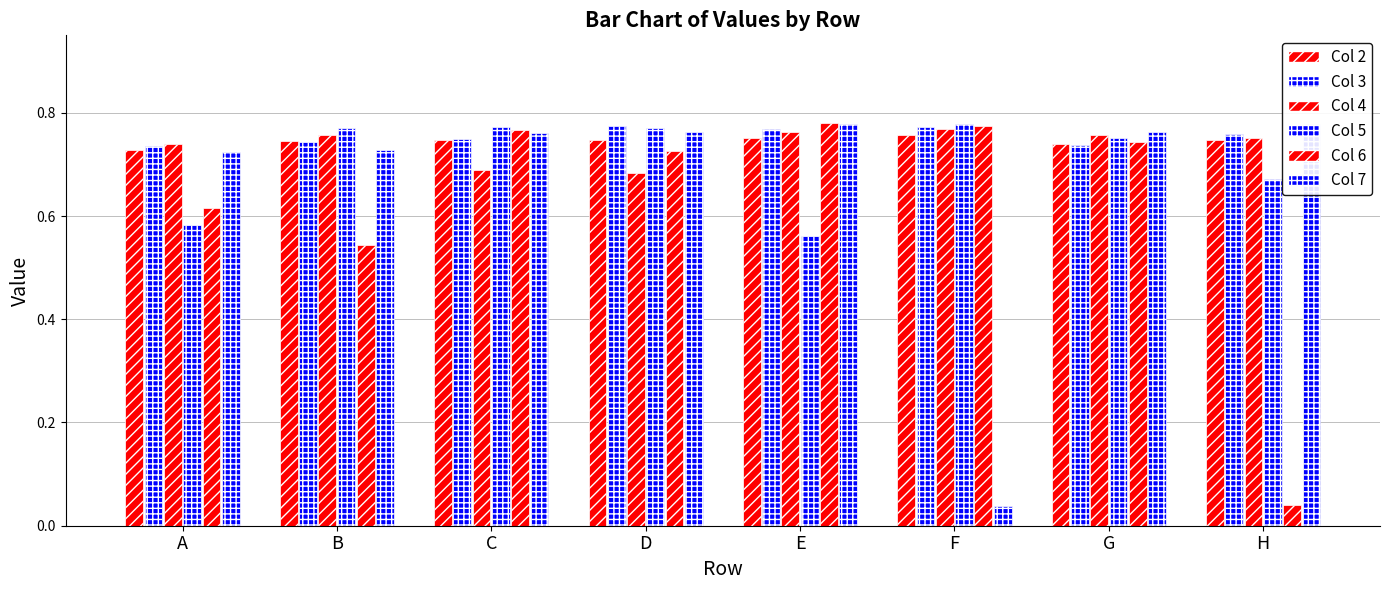

Are the bars horizontal?

No